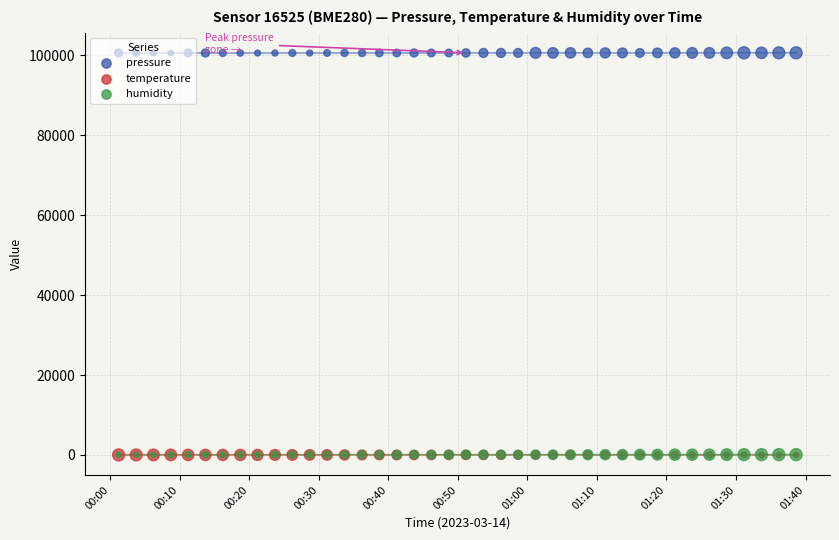

Which series reaches the maximum Y coordinate?

pressure